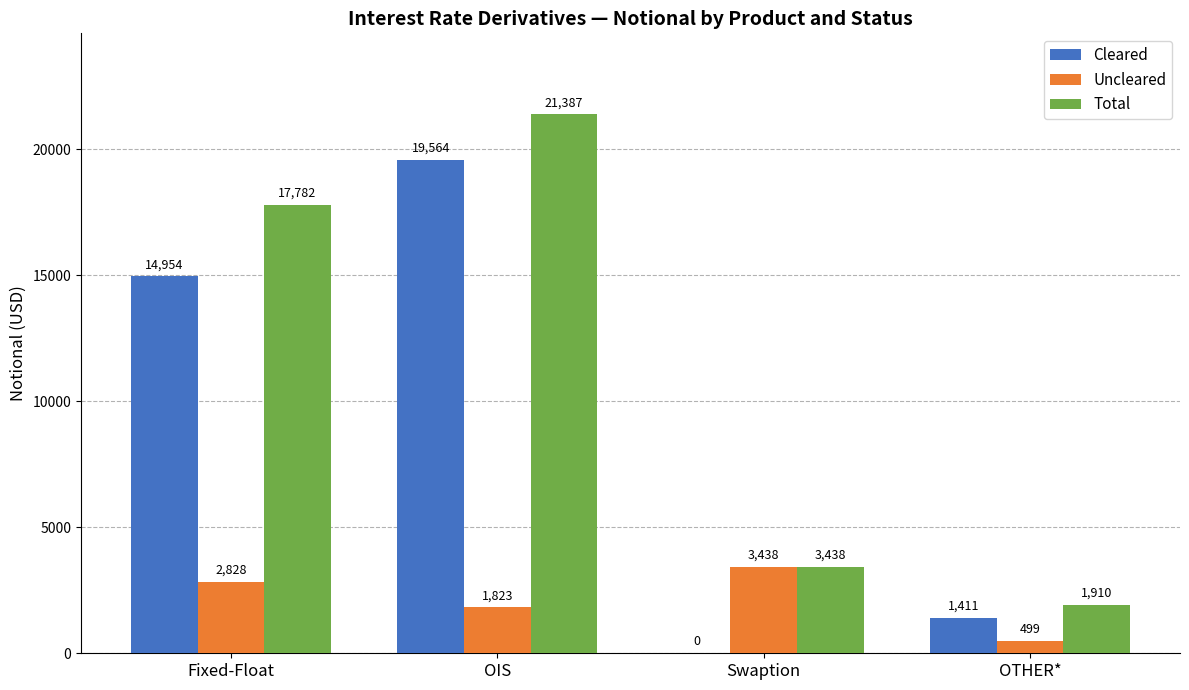

What are all the series names shown in the legend?

Cleared, Uncleared, Total